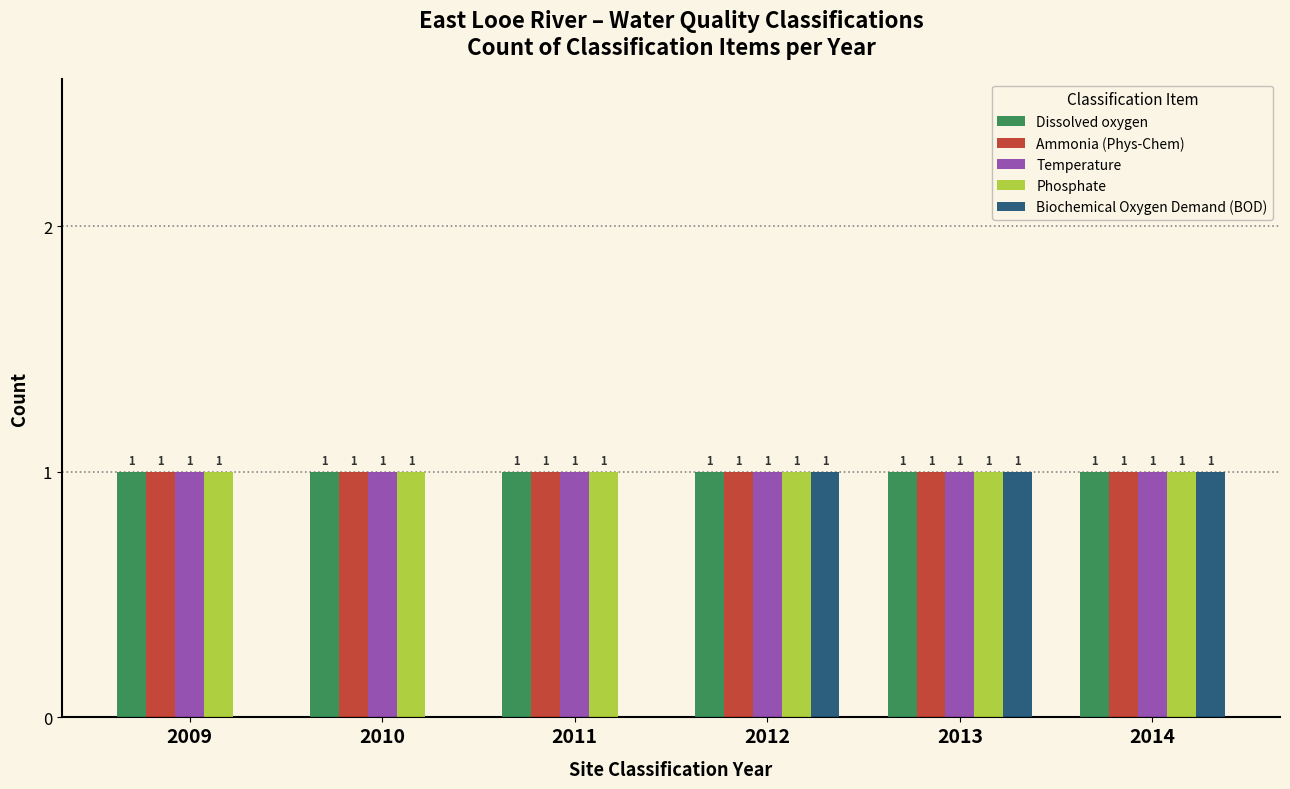

Reading right to left, extract all data points from this chart.

Dissolved oxygen: 2014=1	2013=1	2012=1	2011=1	2010=1	2009=1
Ammonia (Phys-Chem): 2014=1	2013=1	2012=1	2011=1	2010=1	2009=1
Temperature: 2014=1	2013=1	2012=1	2011=1	2010=1	2009=1
Phosphate: 2014=1	2013=1	2012=1	2011=1	2010=1	2009=1
Biochemical Oxygen Demand (BOD): 2014=1	2013=1	2012=1	2011=0	2010=0	2009=0